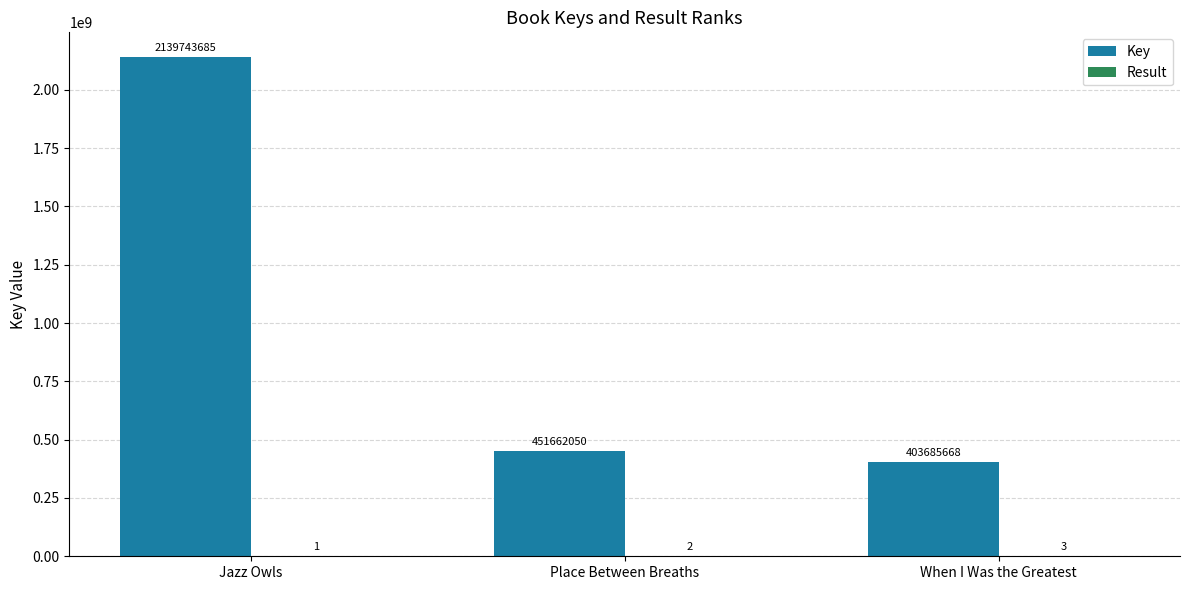

What is the approximate value of Key at When I Was the Greatest, to the nearest 50?

403685650